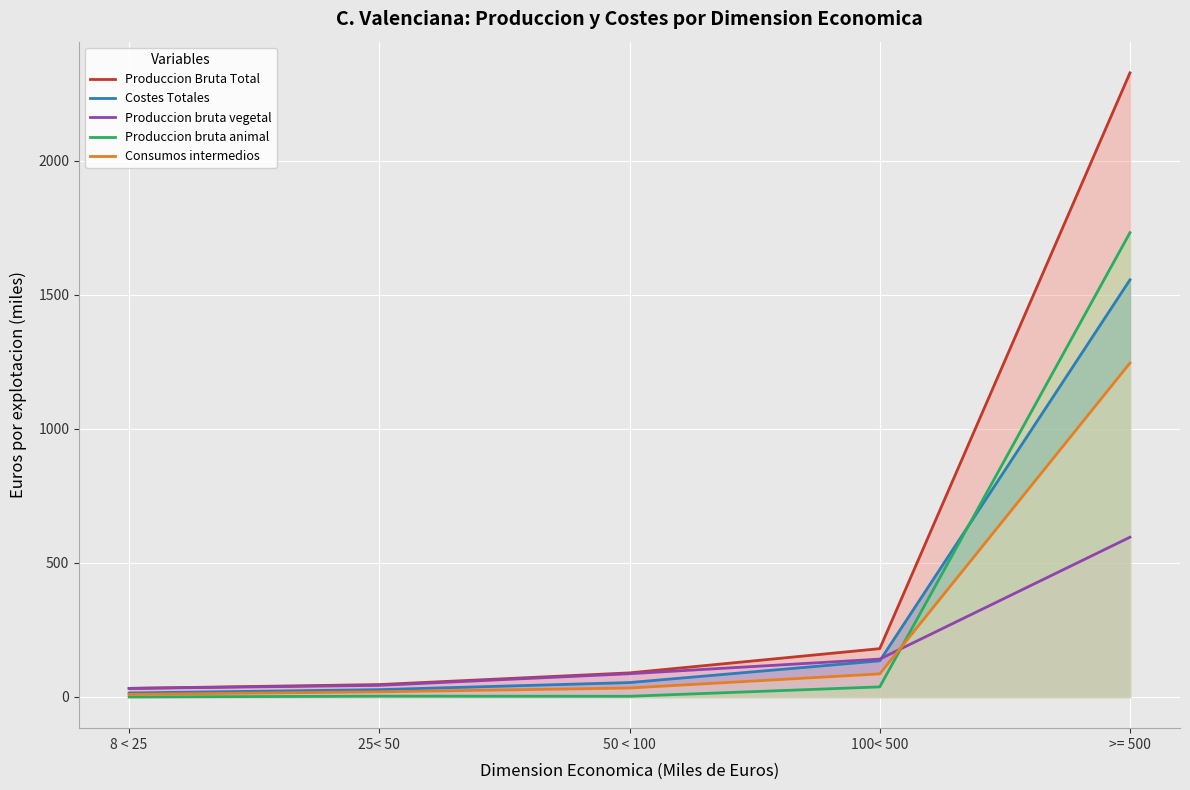

True or false: Consumos intermedios has more than 2 interior local peaks.

False